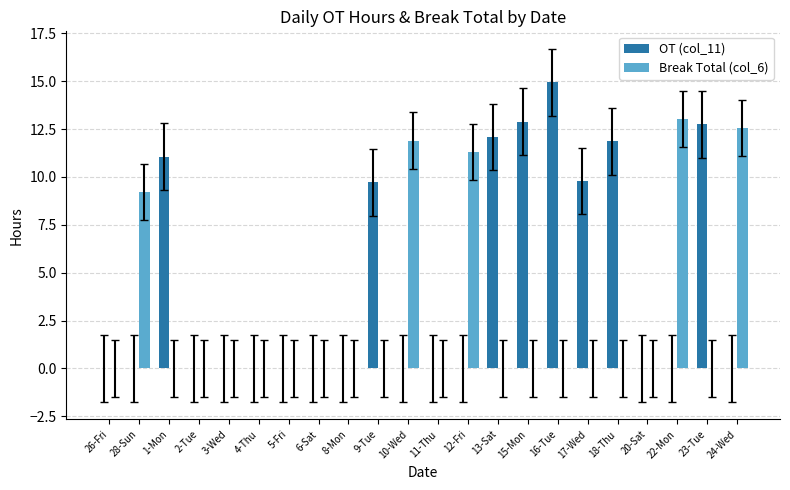

What is the maximum value shown in the chart?

14.9